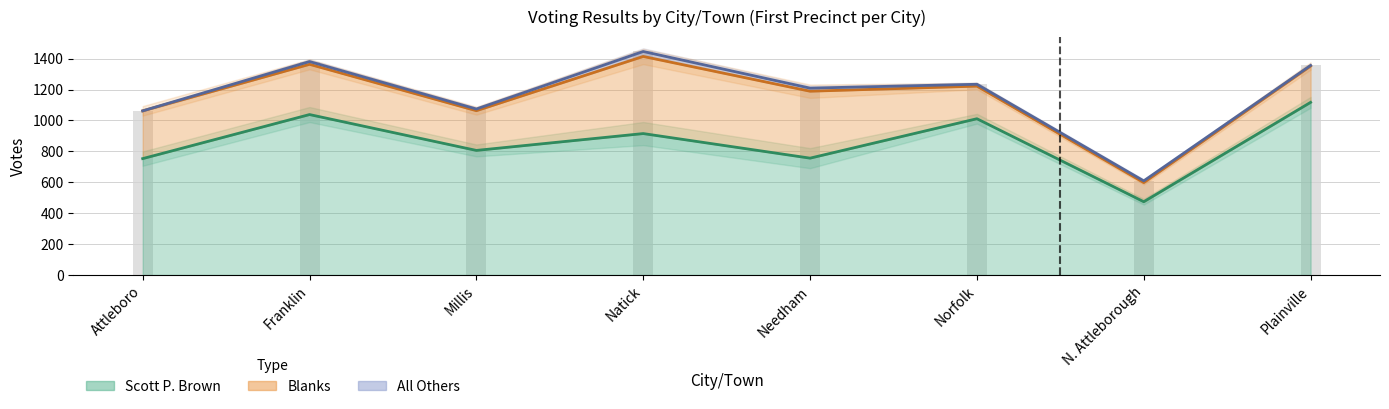

Reading left to right, transcribe all the data shown in this chart.

scott_brown: 753	1038	806	915	756	1011	474	1117
total_votes: 1062	1381	1074	1446	1209	1234	609	1356